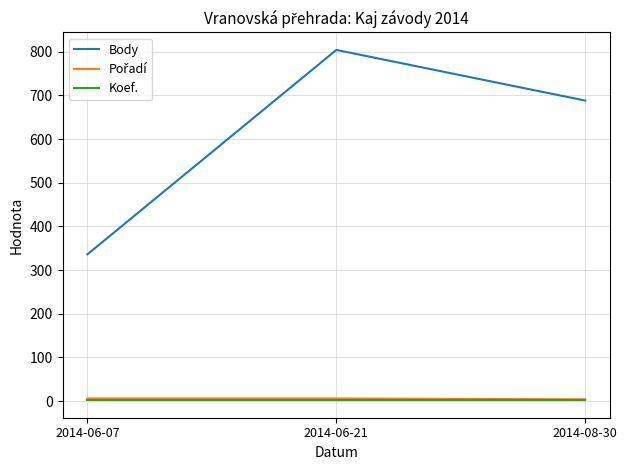

What is the minimum value for Body?

336